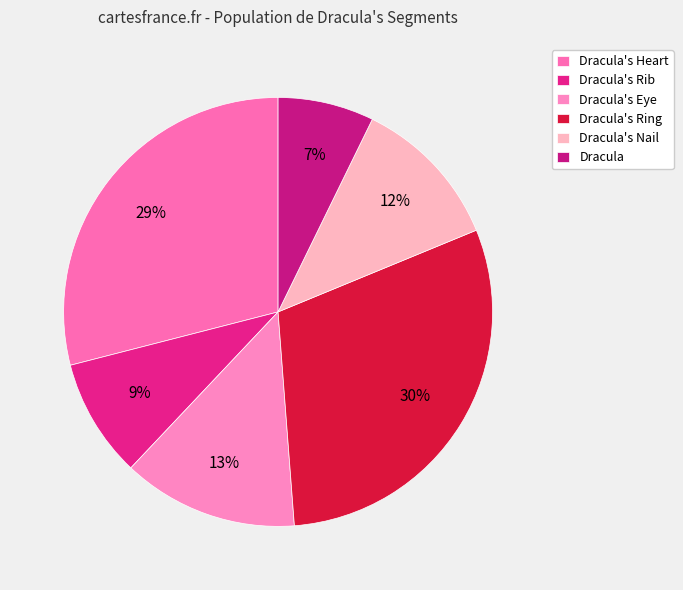

How many segments does this pie chart have?

6